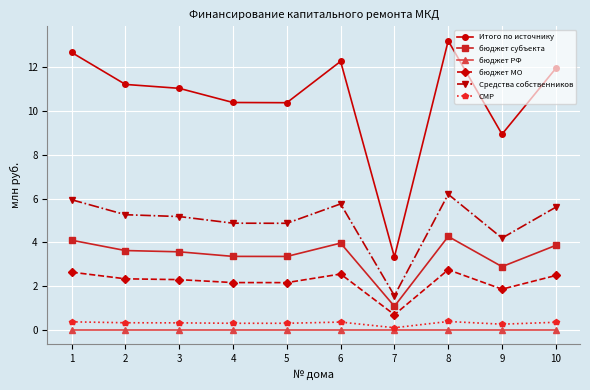

At which label is Итого по источнику closest to 8?

9